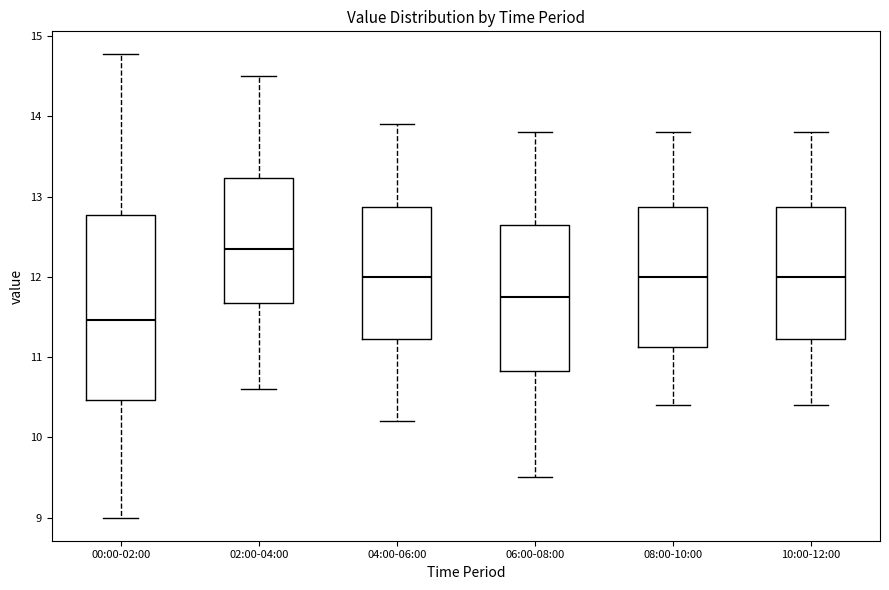

Reading left to right, read every box against the y-axis: the position of its median line, the range the box covers, and the ends of its whiskers. The values are not printed on the chart, so give them approximately, as read against the axis.

00:00-02:00: median 11.5, box 10.5 to 12.8, whiskers 9.0 to 14.8
02:00-04:00: median 12.4, box 11.7 to 13.2, whiskers 10.6 to 14.5
04:00-06:00: median 12.0, box 11.2 to 12.9, whiskers 10.2 to 13.9
06:00-08:00: median 11.8, box 10.8 to 12.7, whiskers 9.5 to 13.8
08:00-10:00: median 12.0, box 11.1 to 12.9, whiskers 10.4 to 13.8
10:00-12:00: median 12.0, box 11.2 to 12.9, whiskers 10.4 to 13.8